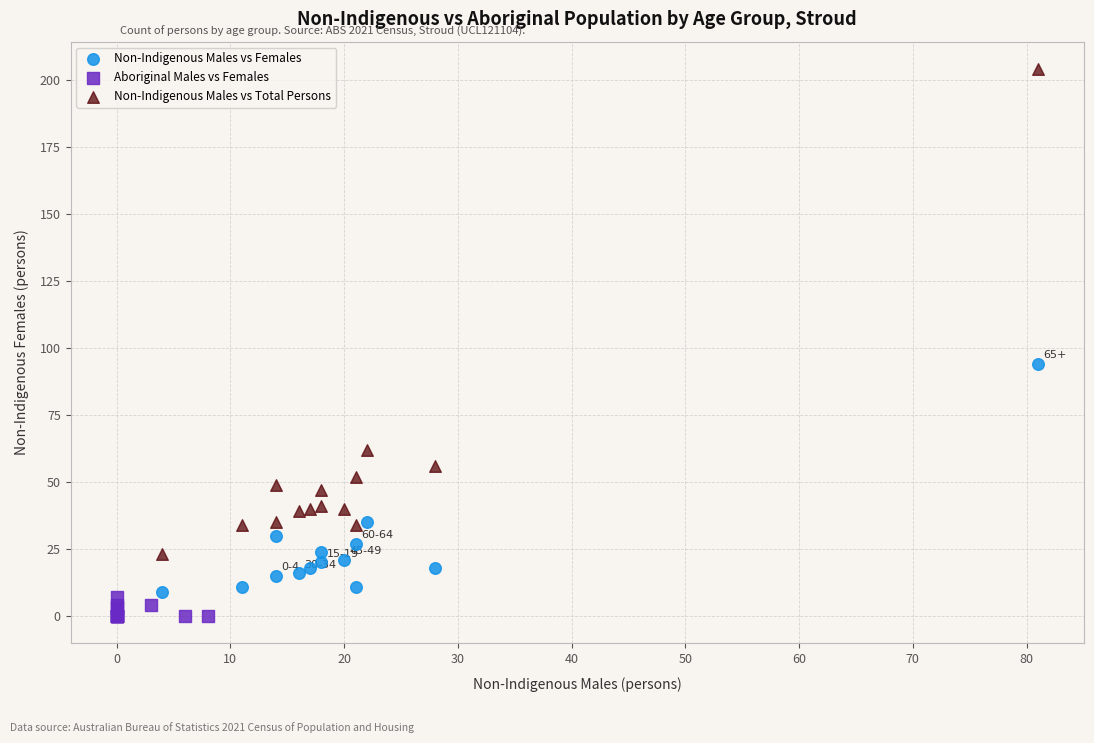

Which series contains the highest Y value?

Non-Indigenous Males vs Total Persons